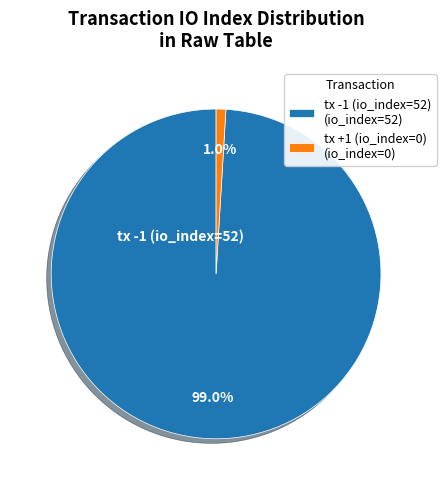

Which has a higher value, tx -1 (io_index=52) or tx +1 (io_index=0)?

tx -1 (io_index=52)